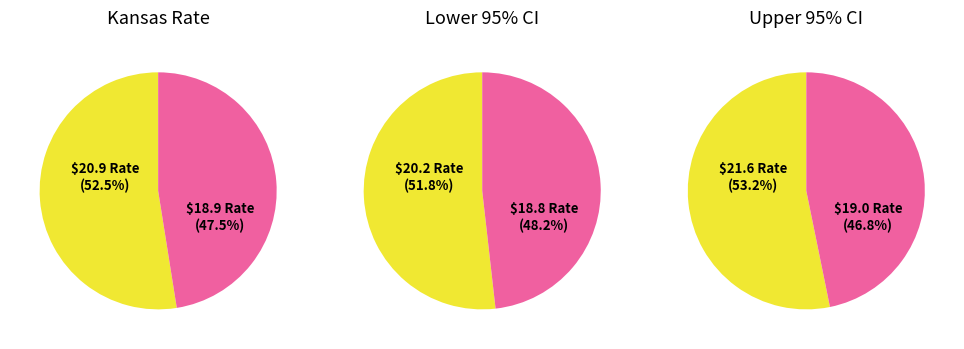

Is the sum of 2016-2020 Rate and Upper CI greater than half?

Yes